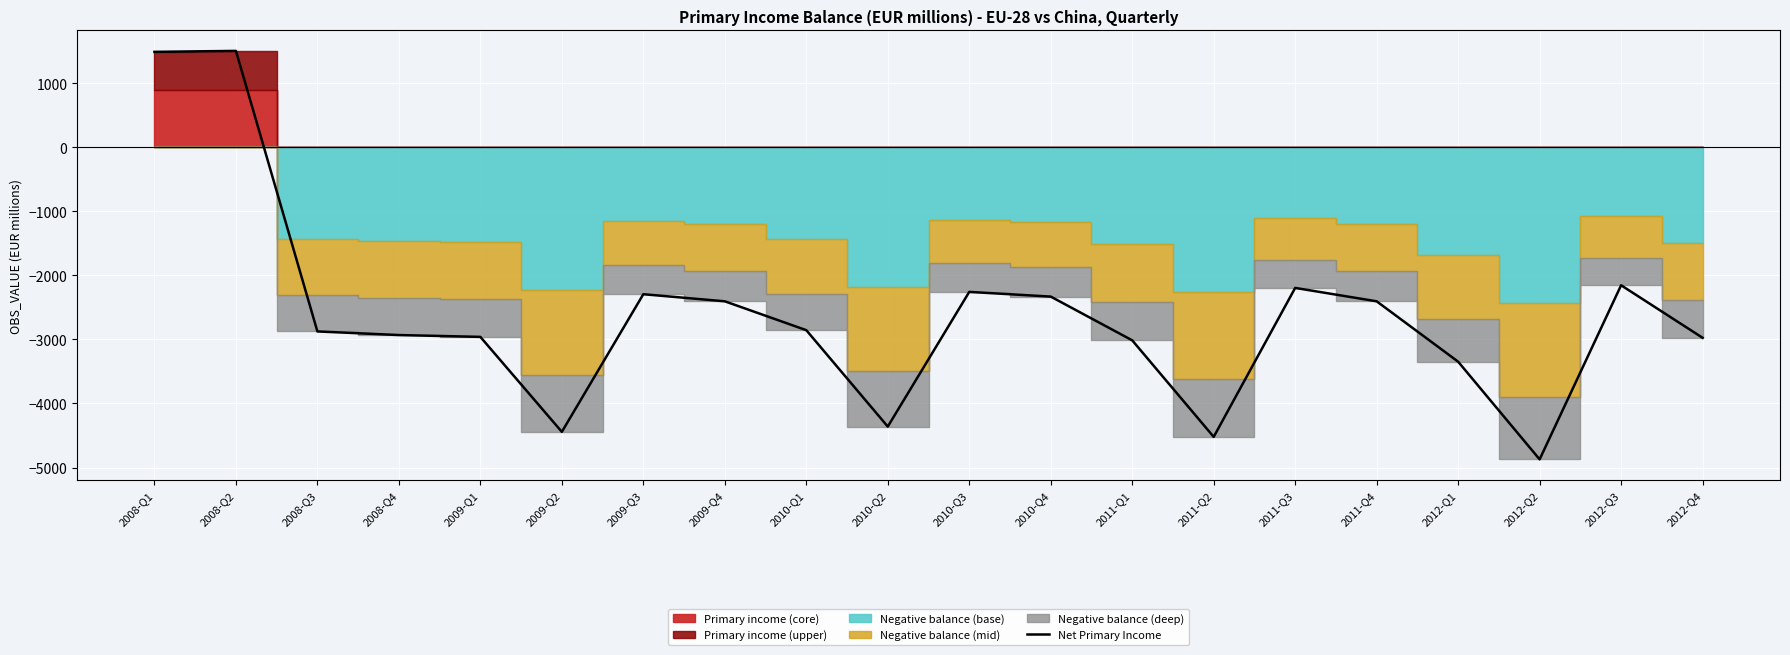

Reading left to right, list all the values displayed in this chart.

1494.3	1509.4	-2874.0	-2930.5	-2959.0	-4442.9	-2292.6	-2403.3	-2854.2	-4360.5	-2256.4	-2329.6	-3013.2	-4521.6	-2194.1	-2403.4	-3346.8	-4873.1	-2152.6	-2973.3